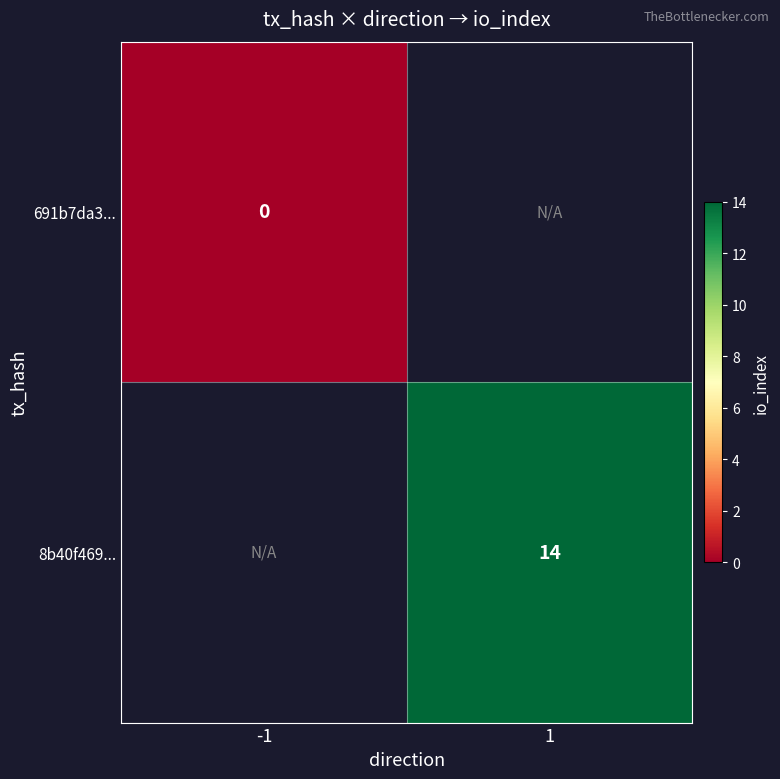

Rank the categories by 8b40f469... value from highest to lowest.

-1, 1